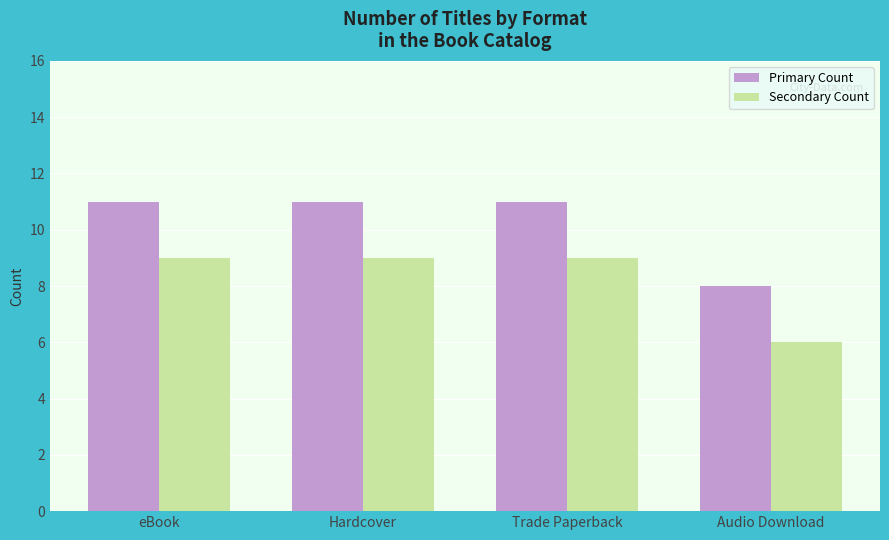

What is the label of the 2nd bar from the right?

Trade Paperback